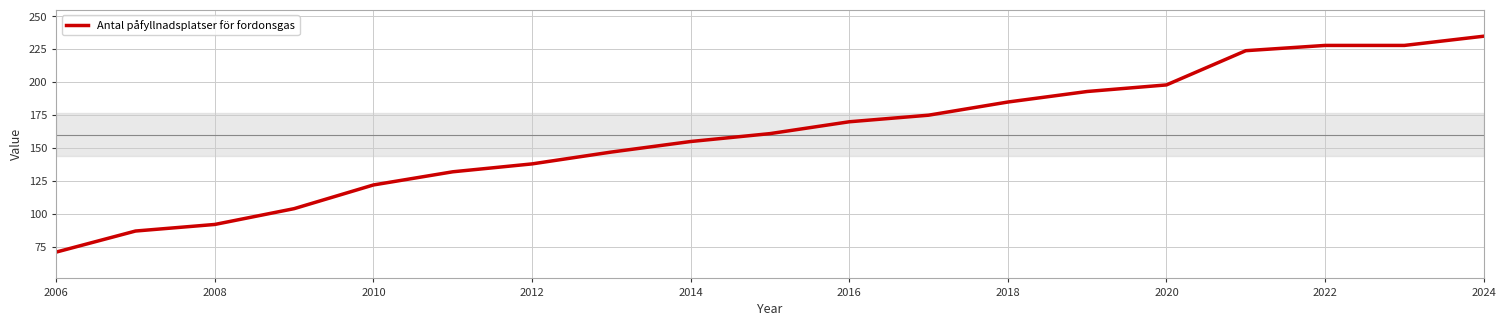

Reading left to right, what are all the values shown in this chart?

71	87	92	104	122	132	138	147	155	161	170	175	185	193	198	224	228	228	235